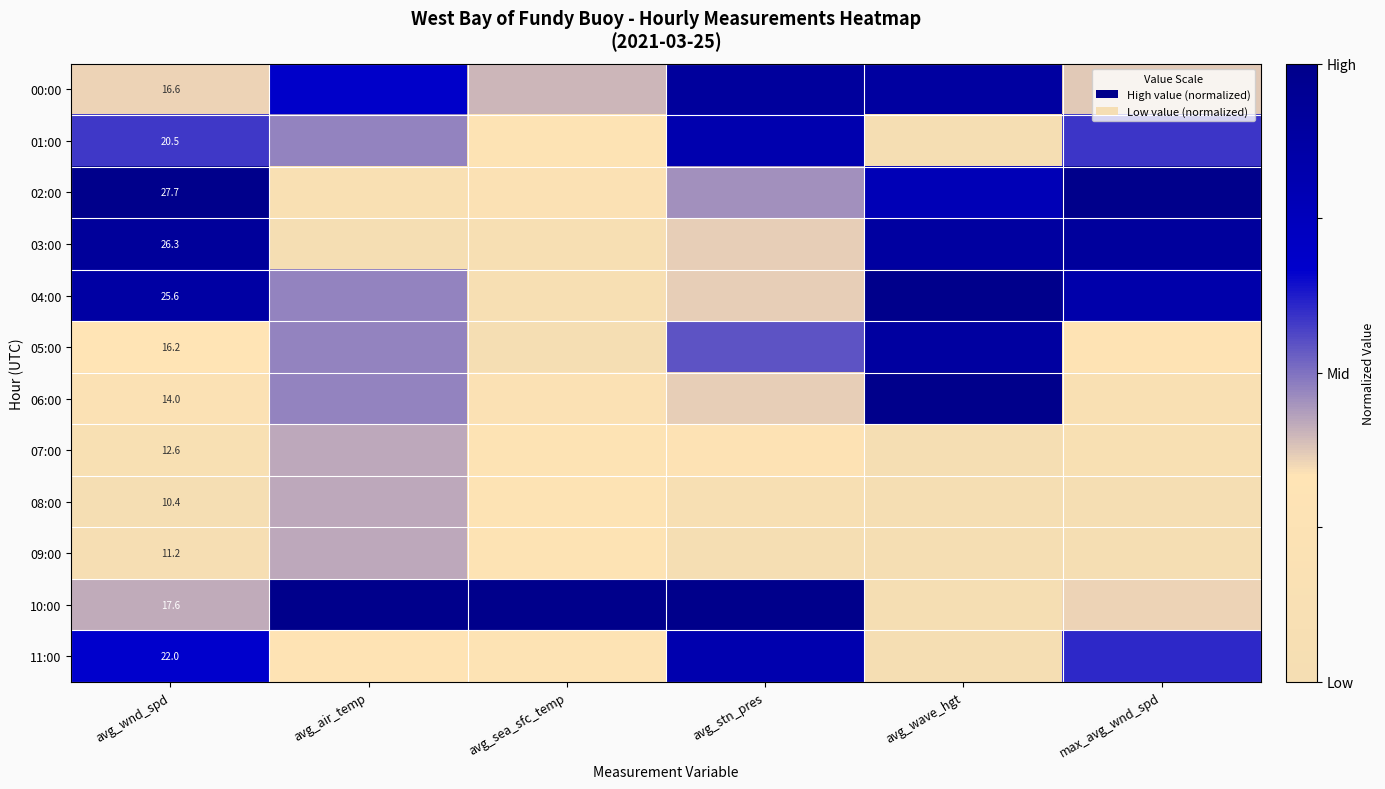

The value of 05:00 at avg_wave_hgt is 0.2. True or false?

False